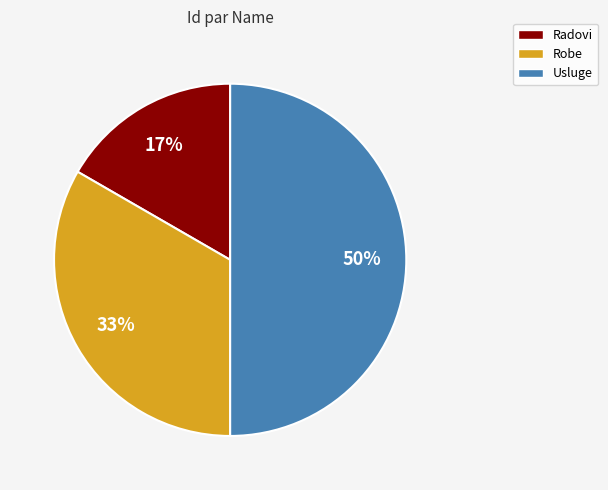

To the nearest percent, what is the combined percentage of Radovi and Robe?

50%